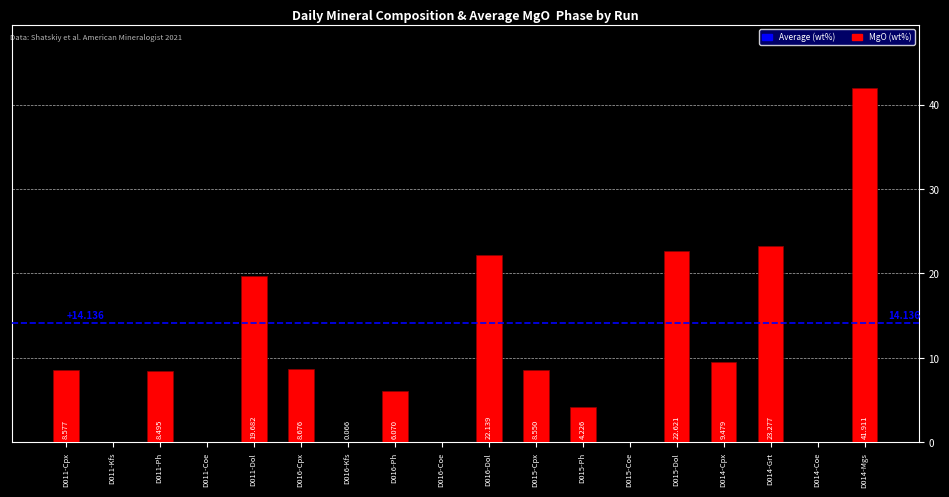

The value at D016-Dol is 13.6. True or false?

False